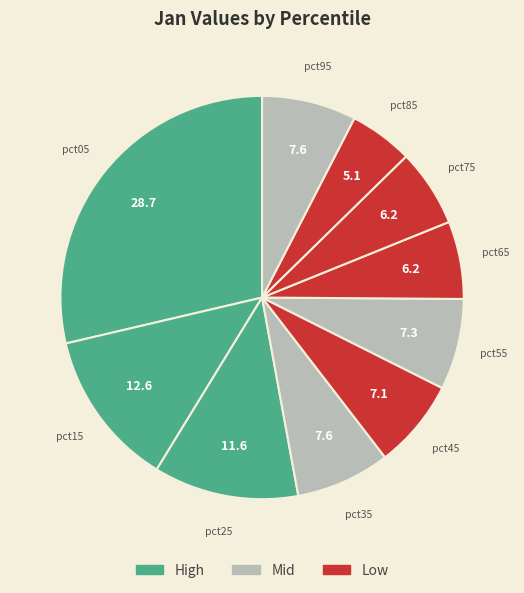

How many segments does this pie chart have?

10